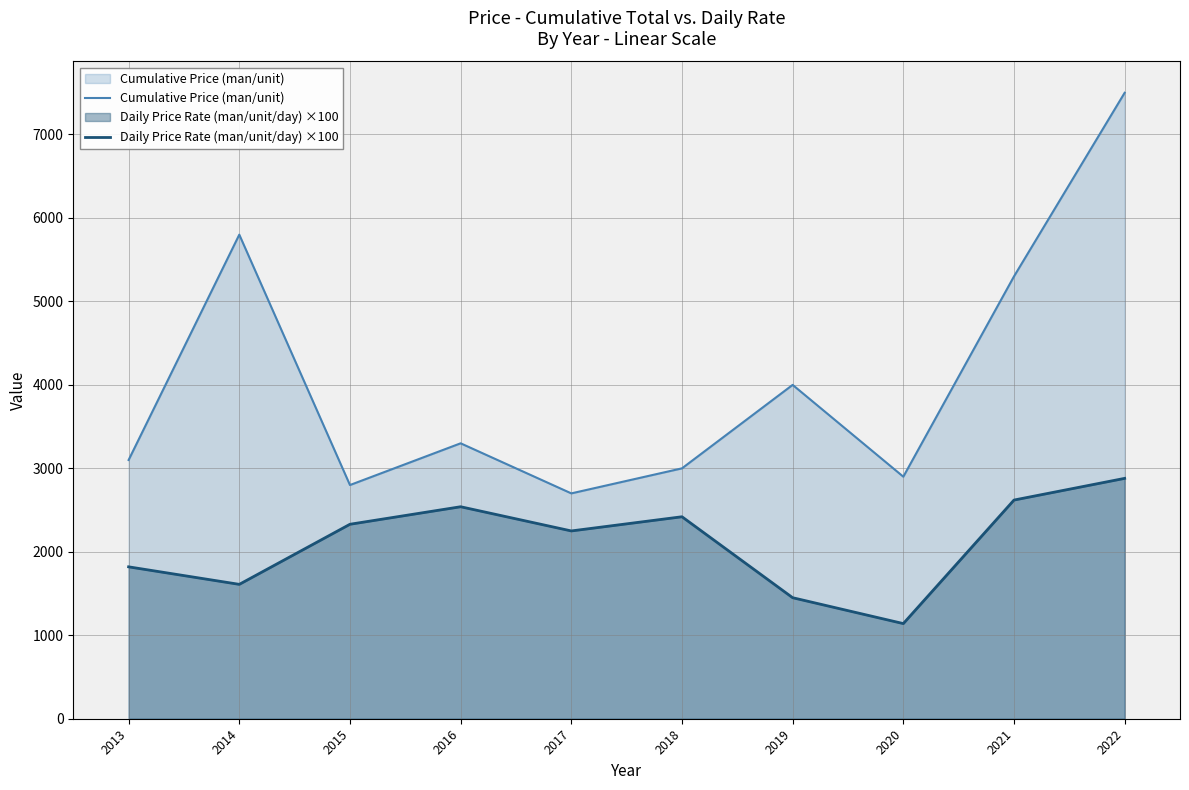

True or false: Daily Price Rate (man/unit/day) ×100 has more than 1 points higher than both neighbors.

True